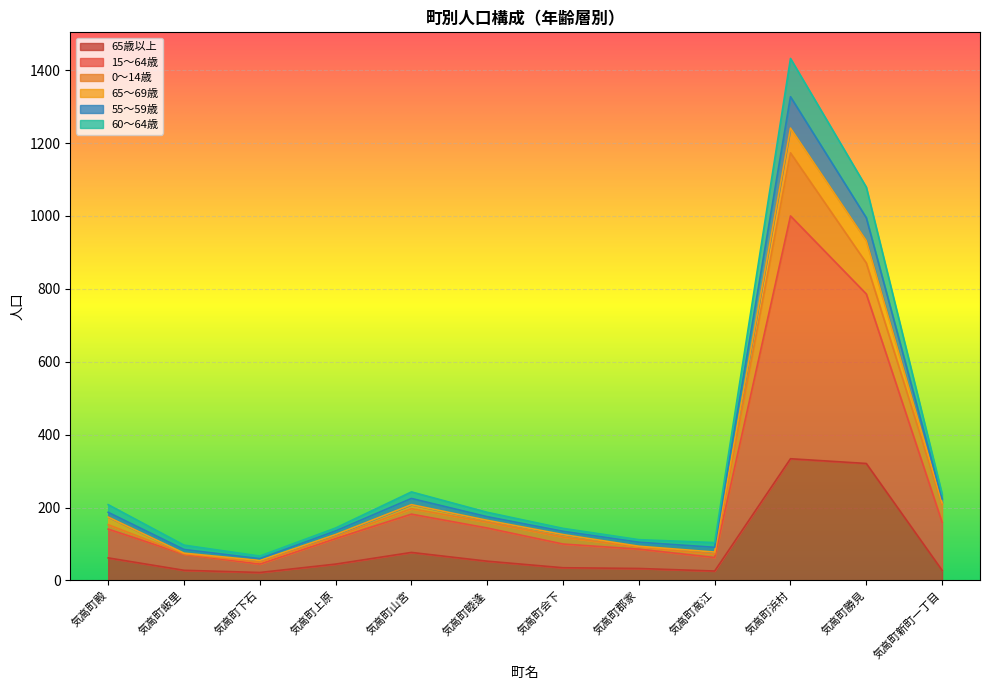

What is the spread (max minus min) of values at 気高町下石?

45